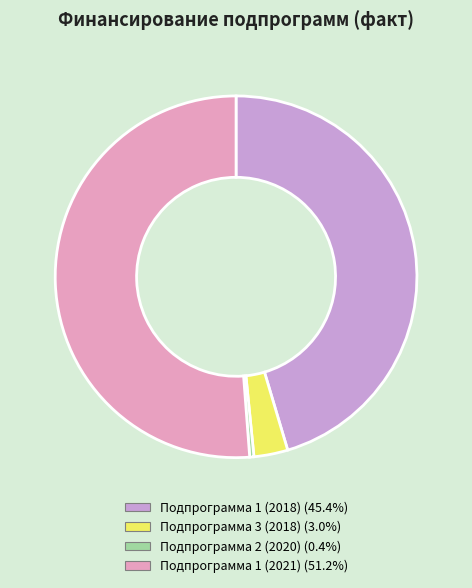

Is the sum of Подпрограмма 3 (2018) and Подпрограмма 2 (2020) greater than half?

No